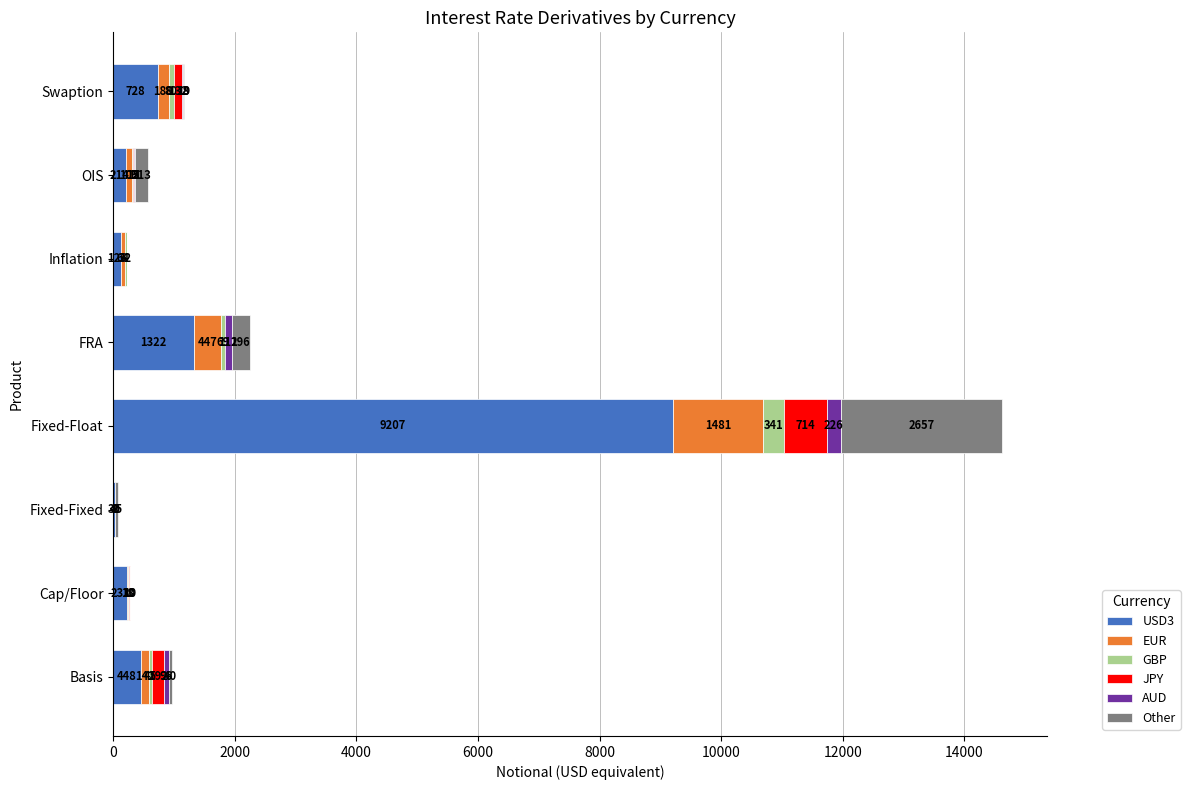

At which label does USD3 reach its peak?

Fixed-Float